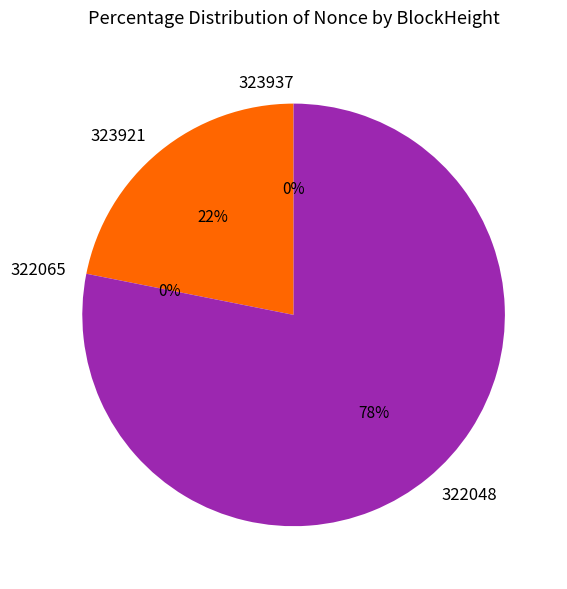

Rank the categories by value from lowest to highest.

322065, 323937, 323921, 322048